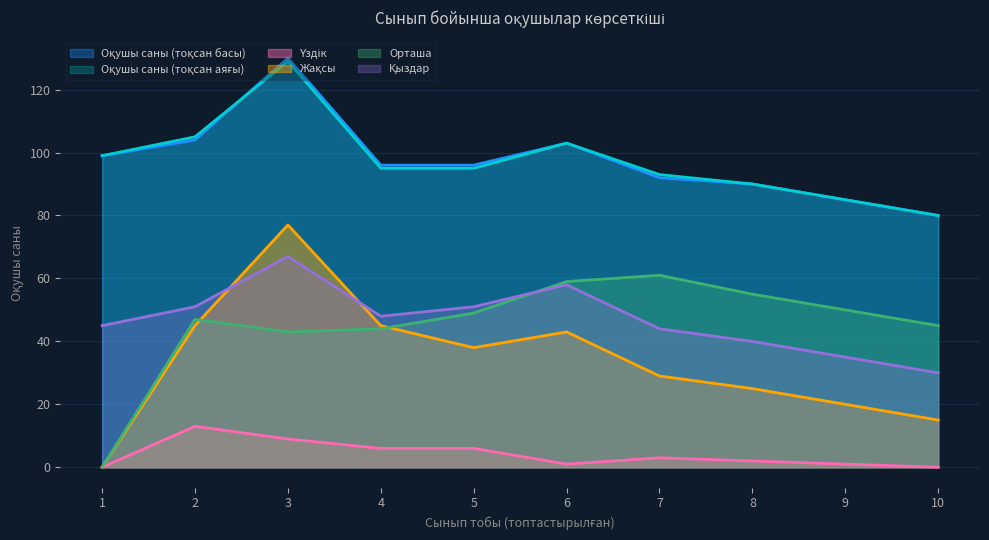

What value does the Оқушы саны (тоқсан басы) series have at 5, to the nearest 10?

100